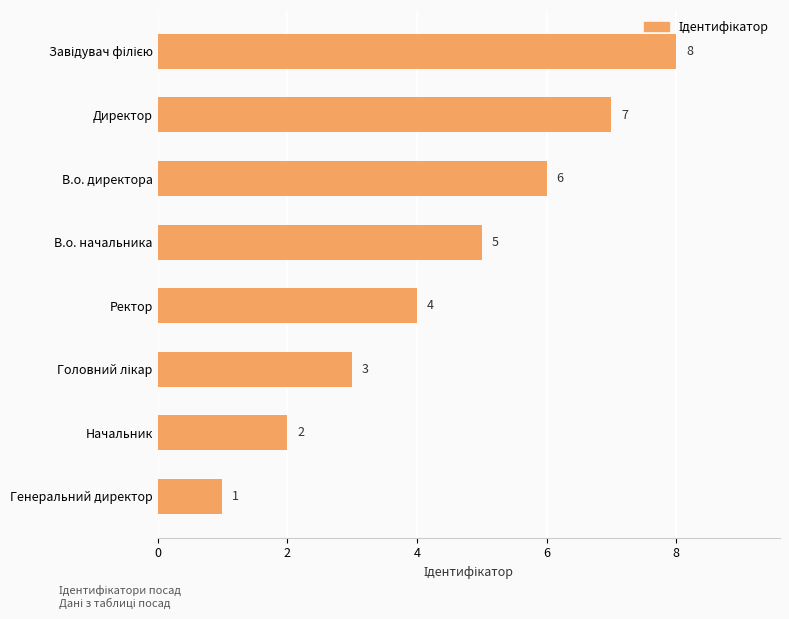

Reading top to bottom, transcribe all the data shown in this chart.

8	7	6	5	4	3	2	1